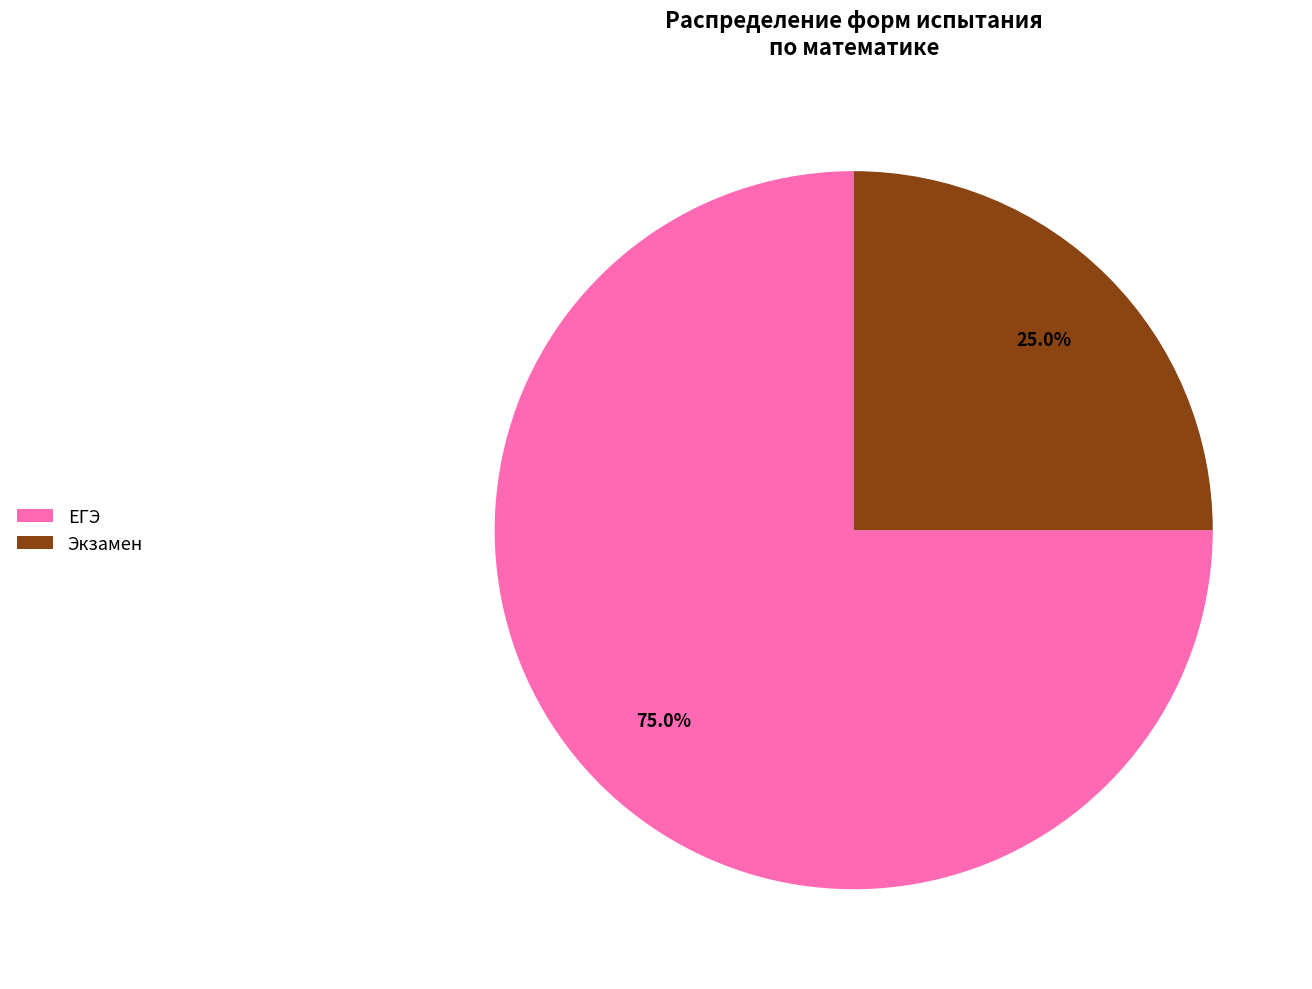

True or false: Экзамен accounts for 14% of the total.

False